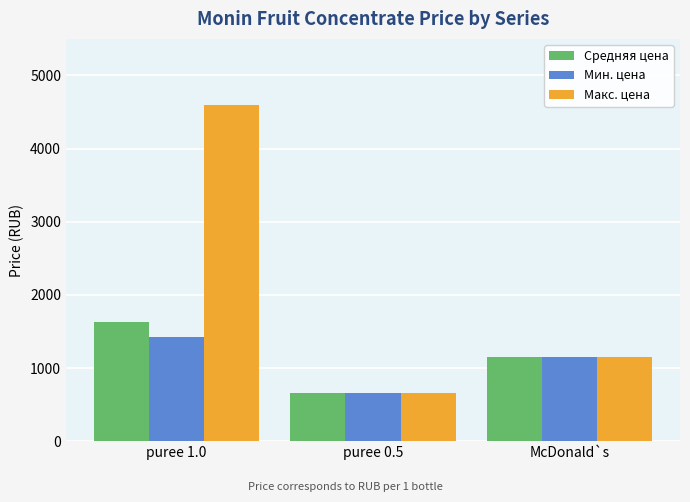

What is the difference between the highest and lowest values at puree 1.0?

3174